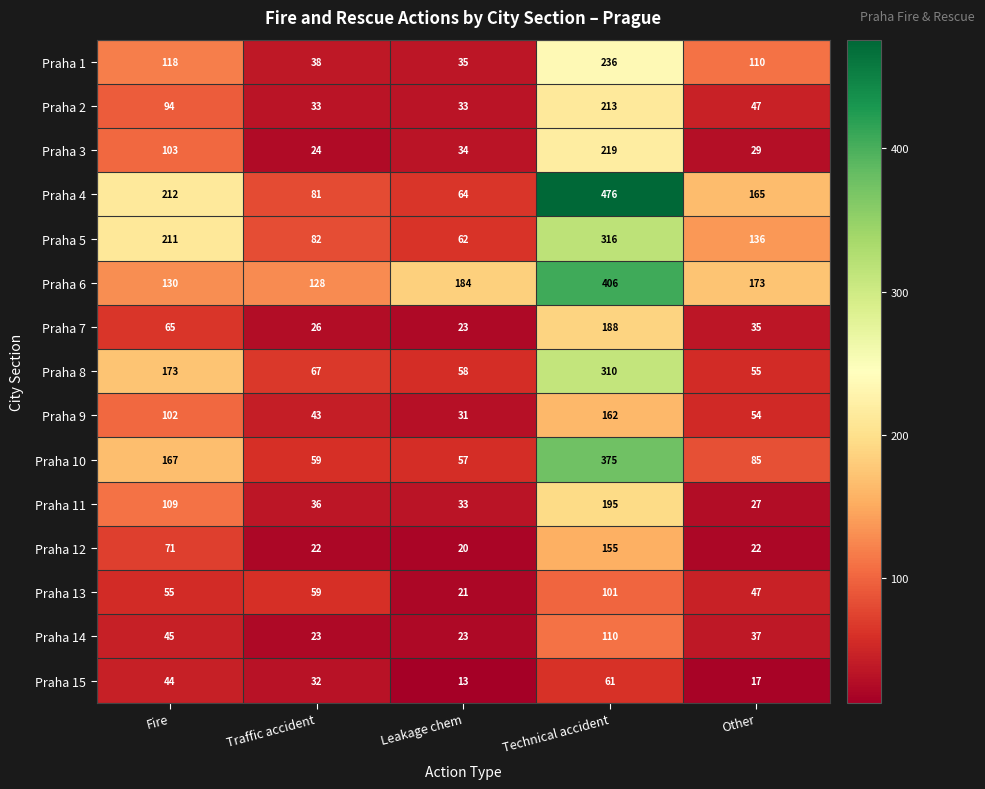

What is the difference between the maximum and second lowest values in the Praha 9 series?

119